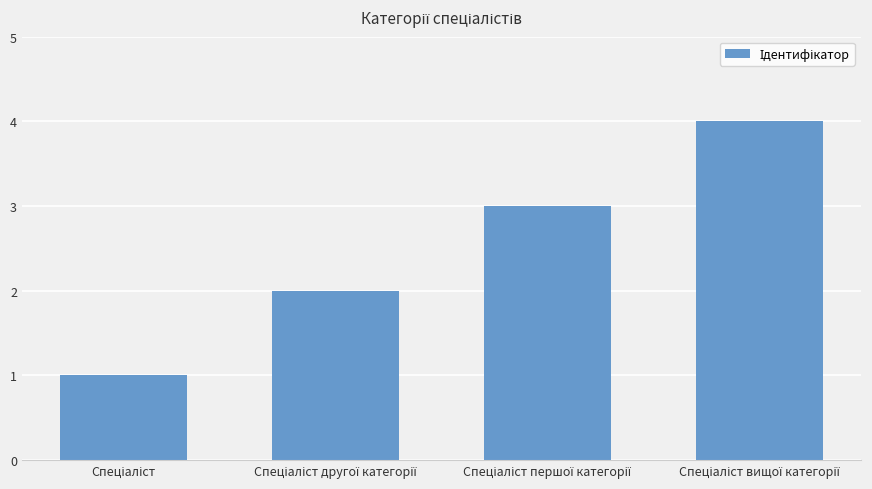

What is the difference between the maximum and minimum values?

3